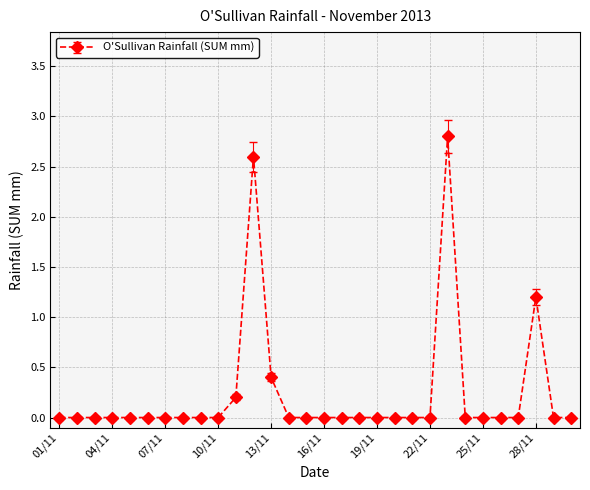

What is the sum of all values?

7.2